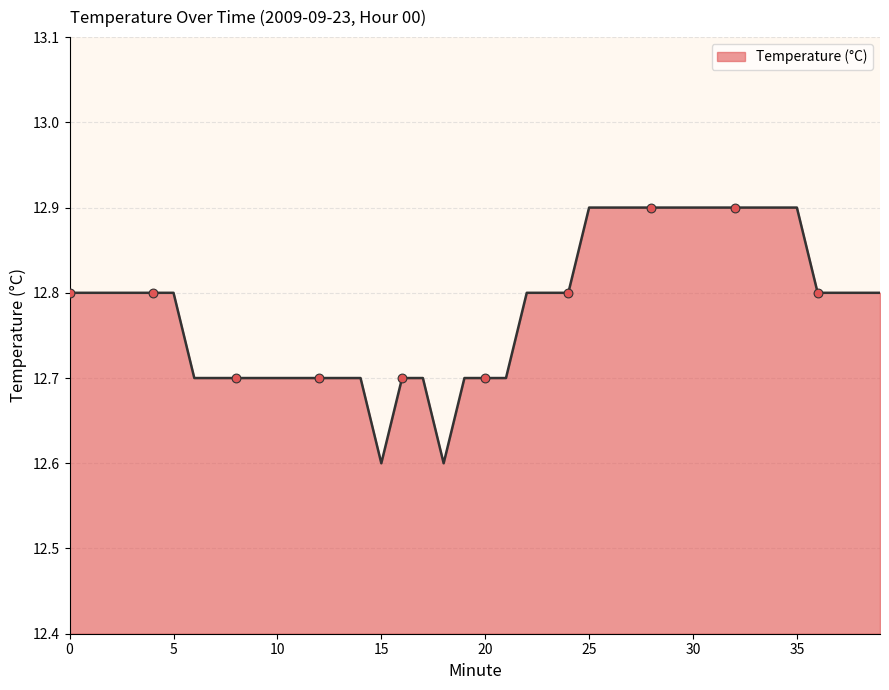

What is the difference between the maximum and minimum values?

0.3